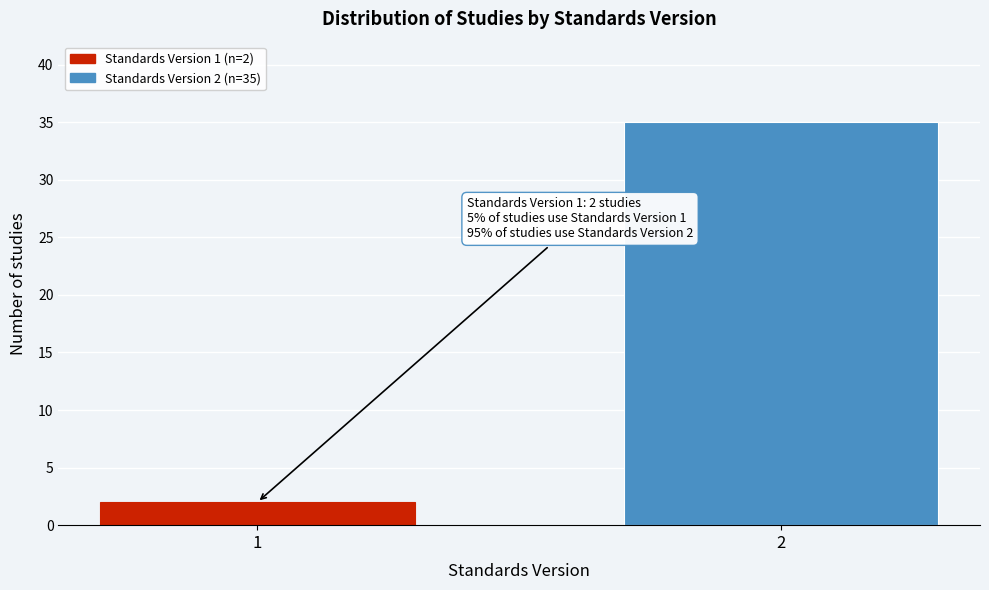

Reading left to right, transcribe all the data shown in this chart.

1=2	2=35